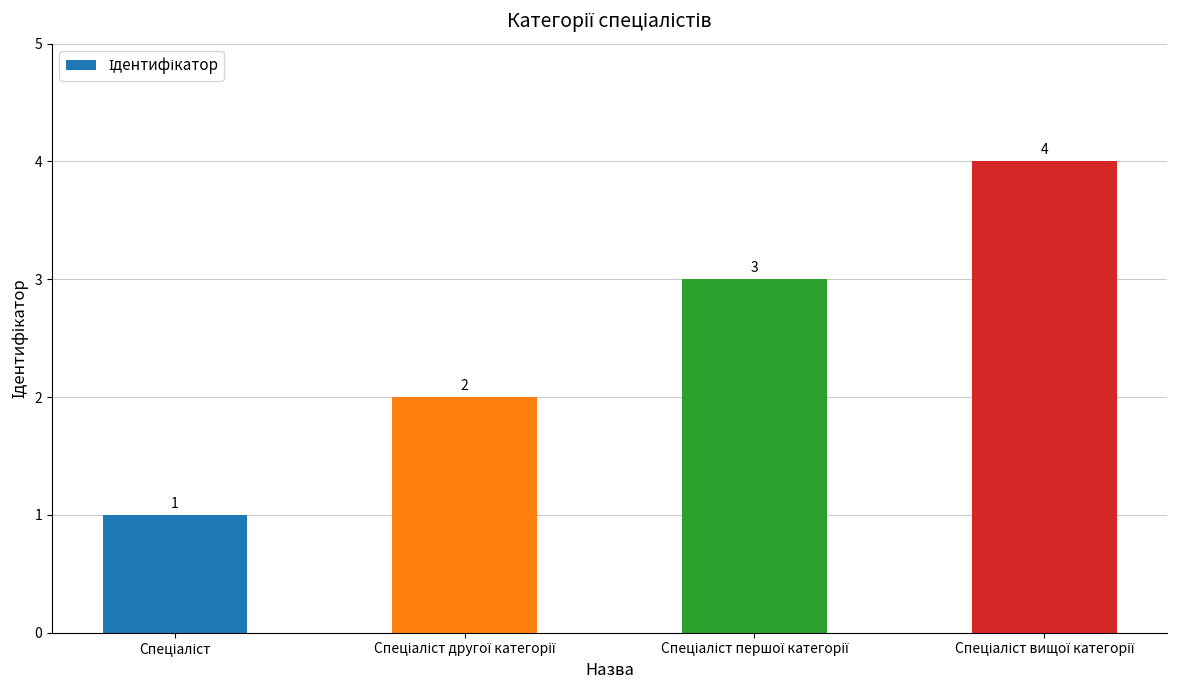

Does the chart contain any negative values?

No